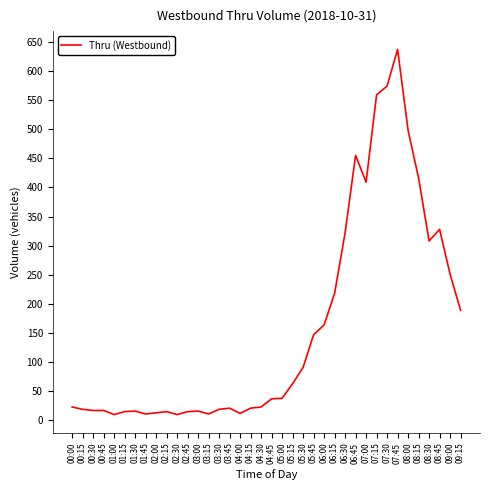

What is the difference between the second highest and minimum values?

564